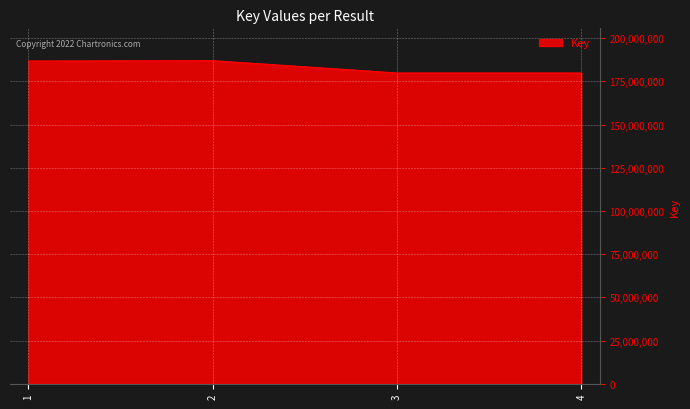

What is the difference between the maximum and second lowest values?

7140853